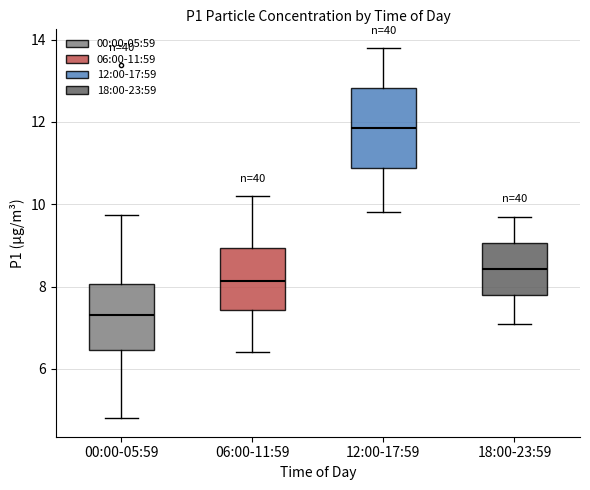

Where is the lower edge of the box for 18:00-23:59 on the y-axis? The values are not printed on the chart, so give them approximately, as read against the axis.

7.8